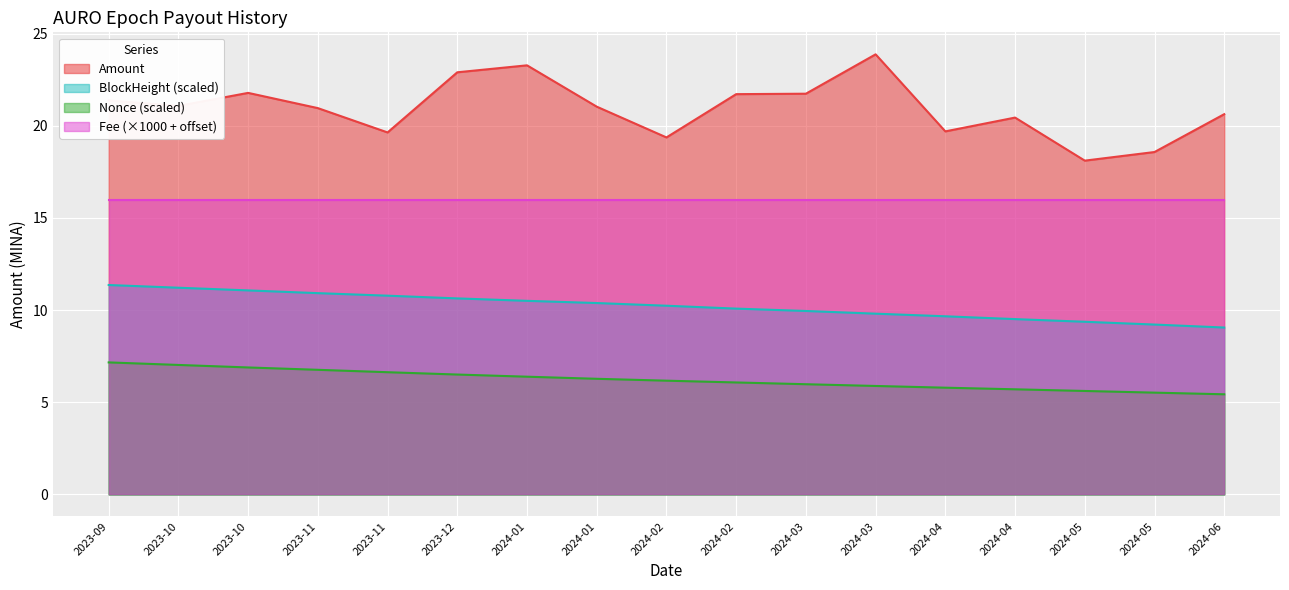

True or false: Amount and Nonce_norm cross at least once.

False